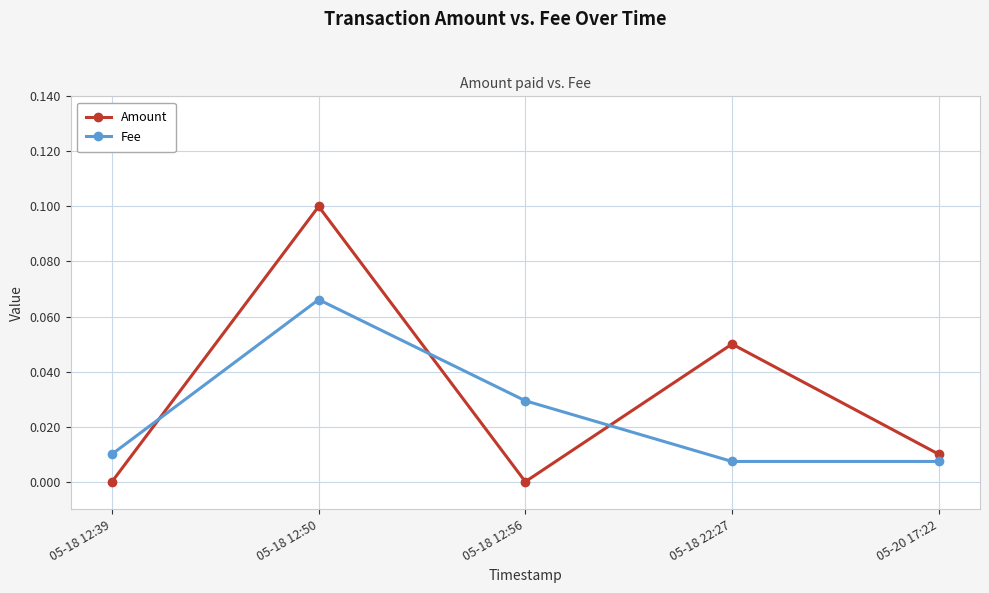

How many lines are shown in the chart?

2